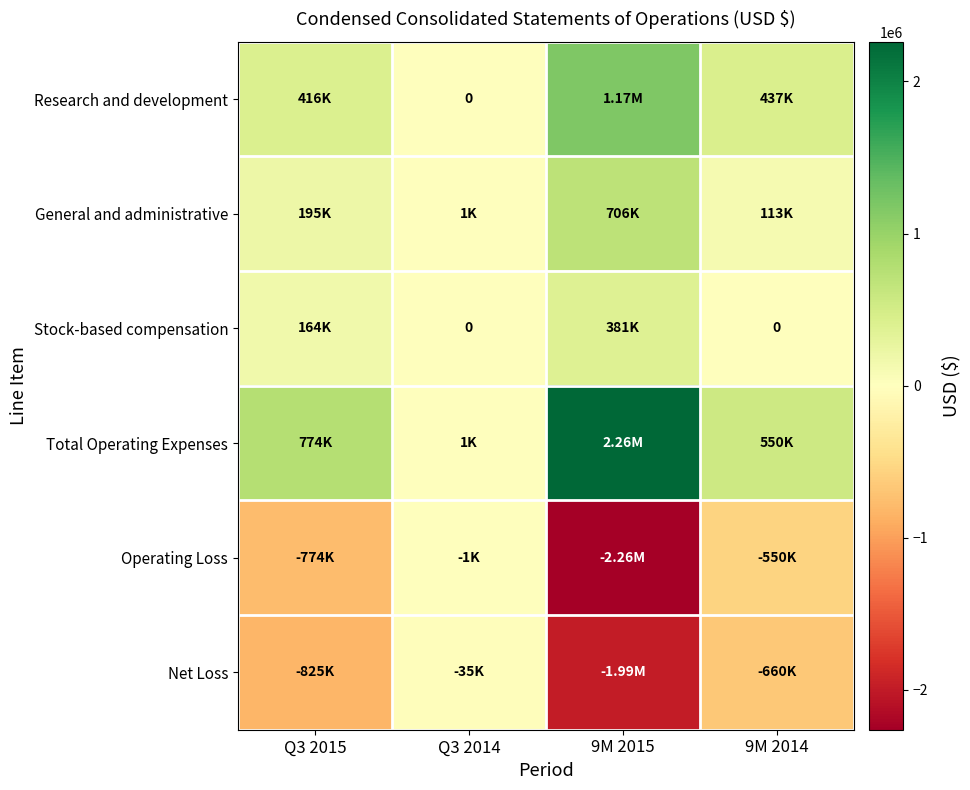

At which category is the sum across all series the highest?

9M 2015